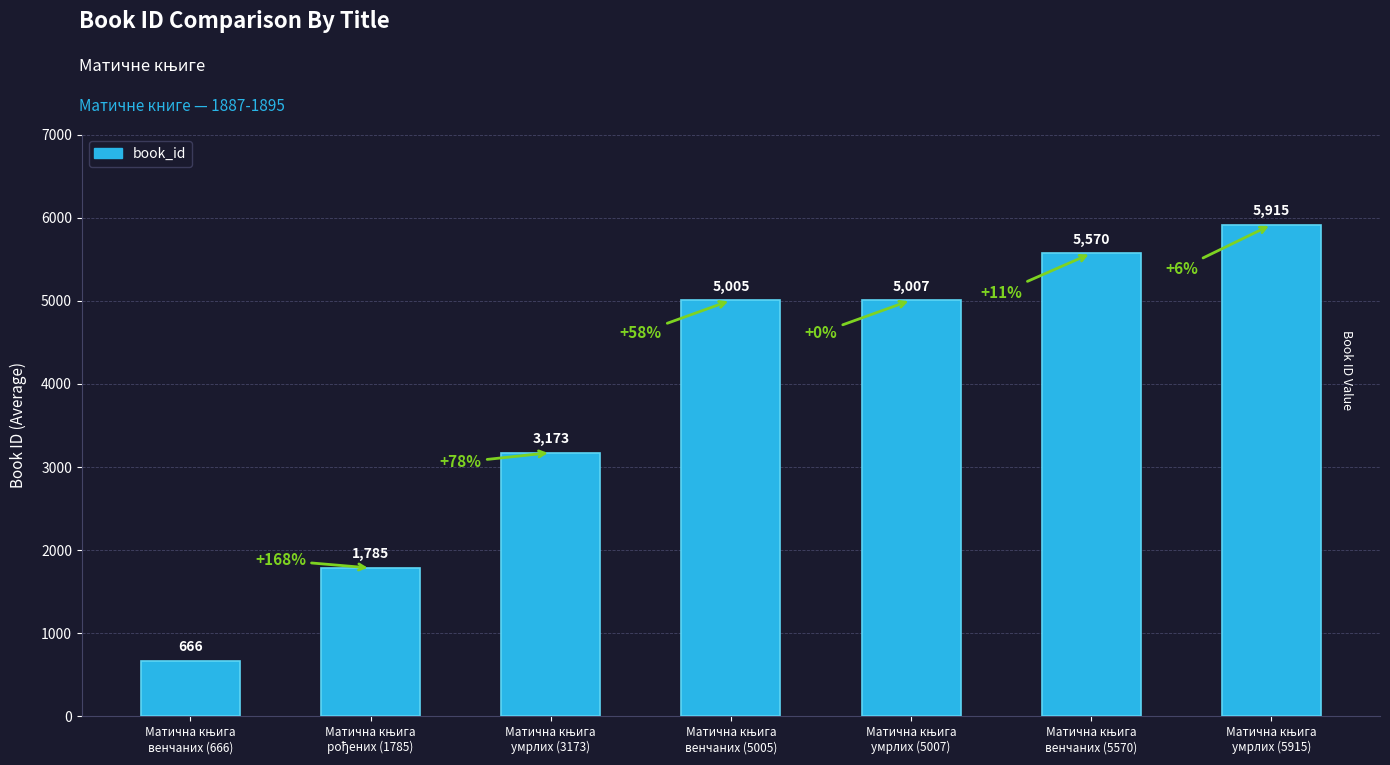

What is the value of the 2nd bar from the left?

1785